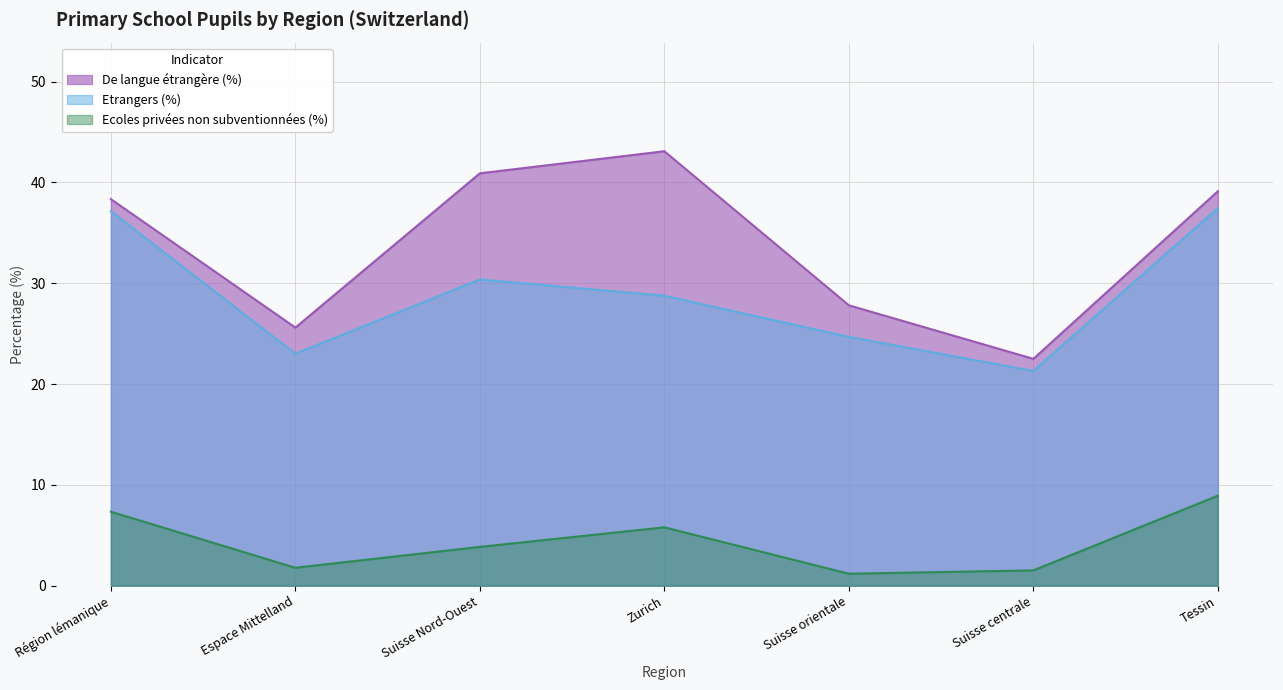

What is the sum of all De langue étrangère (%) values?

237.4